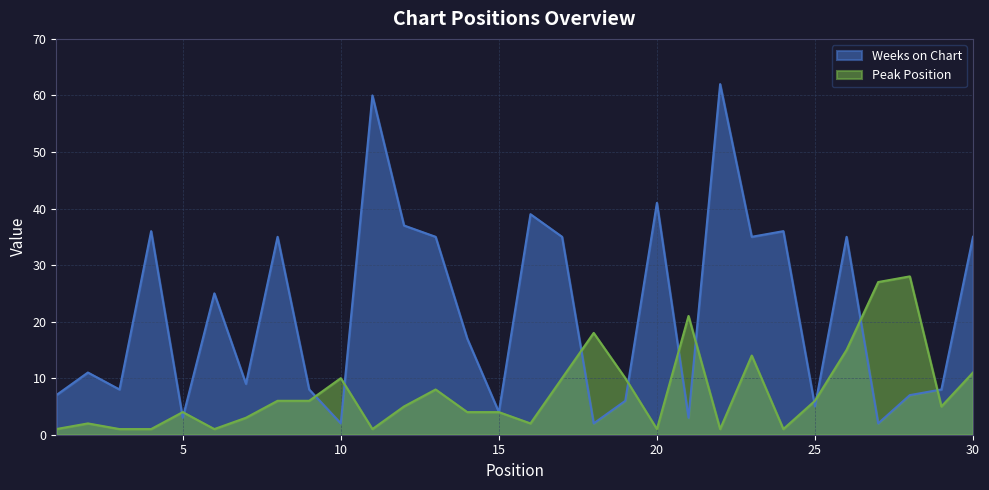

List the labels in order of Peak Position value, largest first.

28, 27, 21, 18, 26, 23, 30, 10, 17, 19, 13, 8, 9, 25, 12, 29, 5, 14, 15, 7, 2, 16, 1, 3, 4, 6, 11, 20, 22, 24